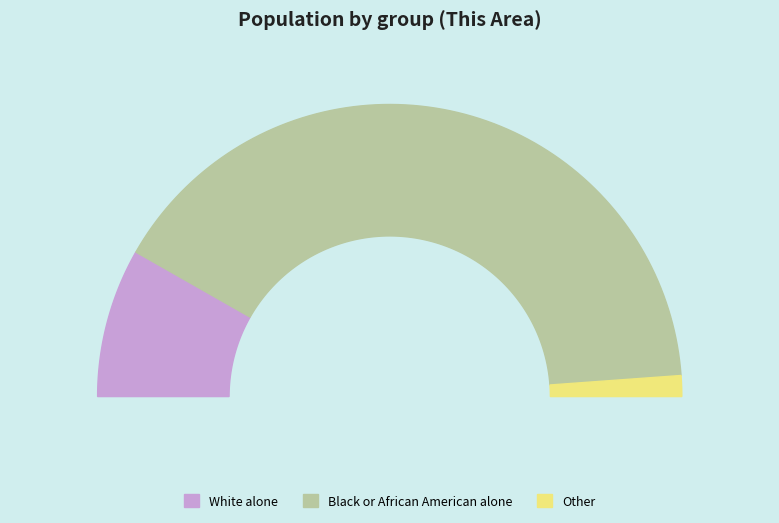

True or false: Hispanic or Latino accounts for 10% of the total.

False